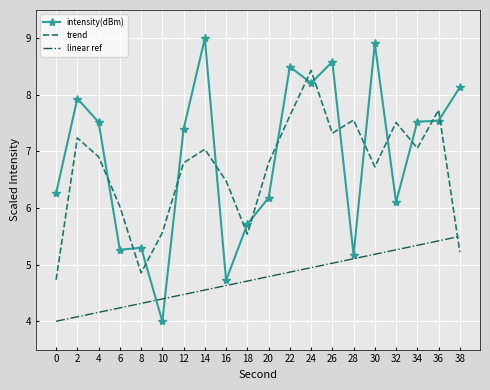

Between 12 and 14, which series saw the biggest shift?

intensity(dBm)